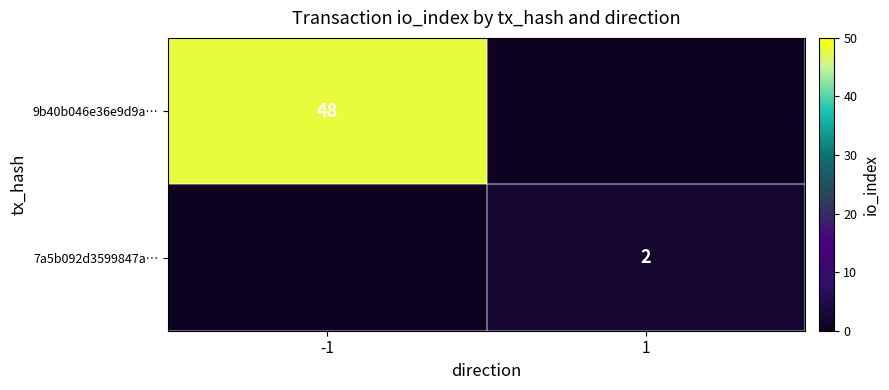

What is the difference between the highest and lowest values at -1?

48